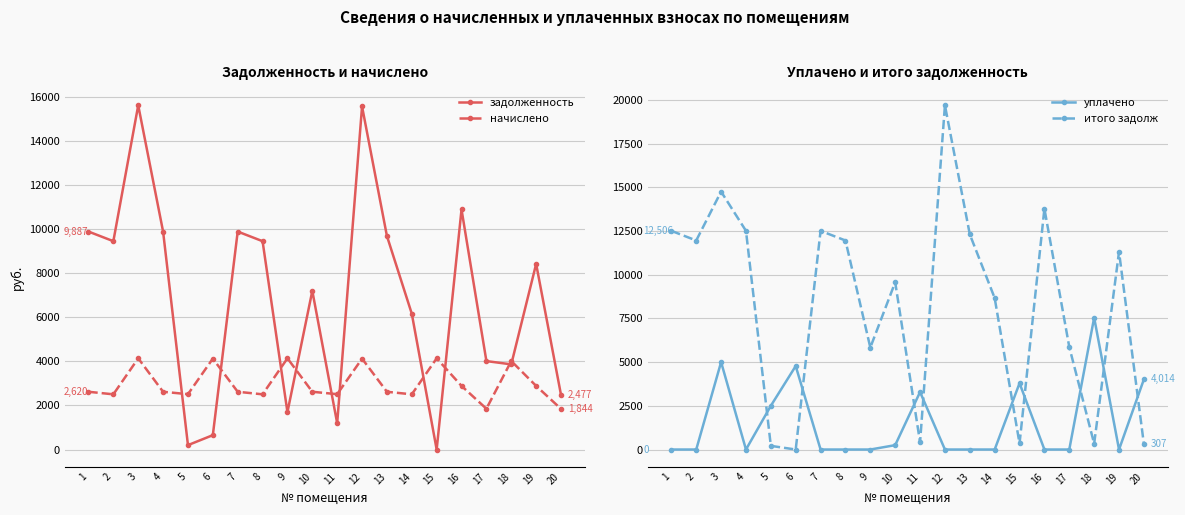

Which series has the widest spread of values?

итого задолж